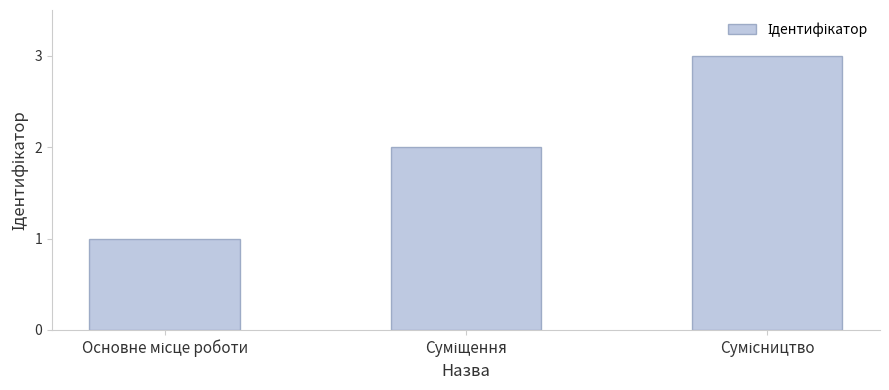

Reading left to right, transcribe all the data shown in this chart.

1	2	3